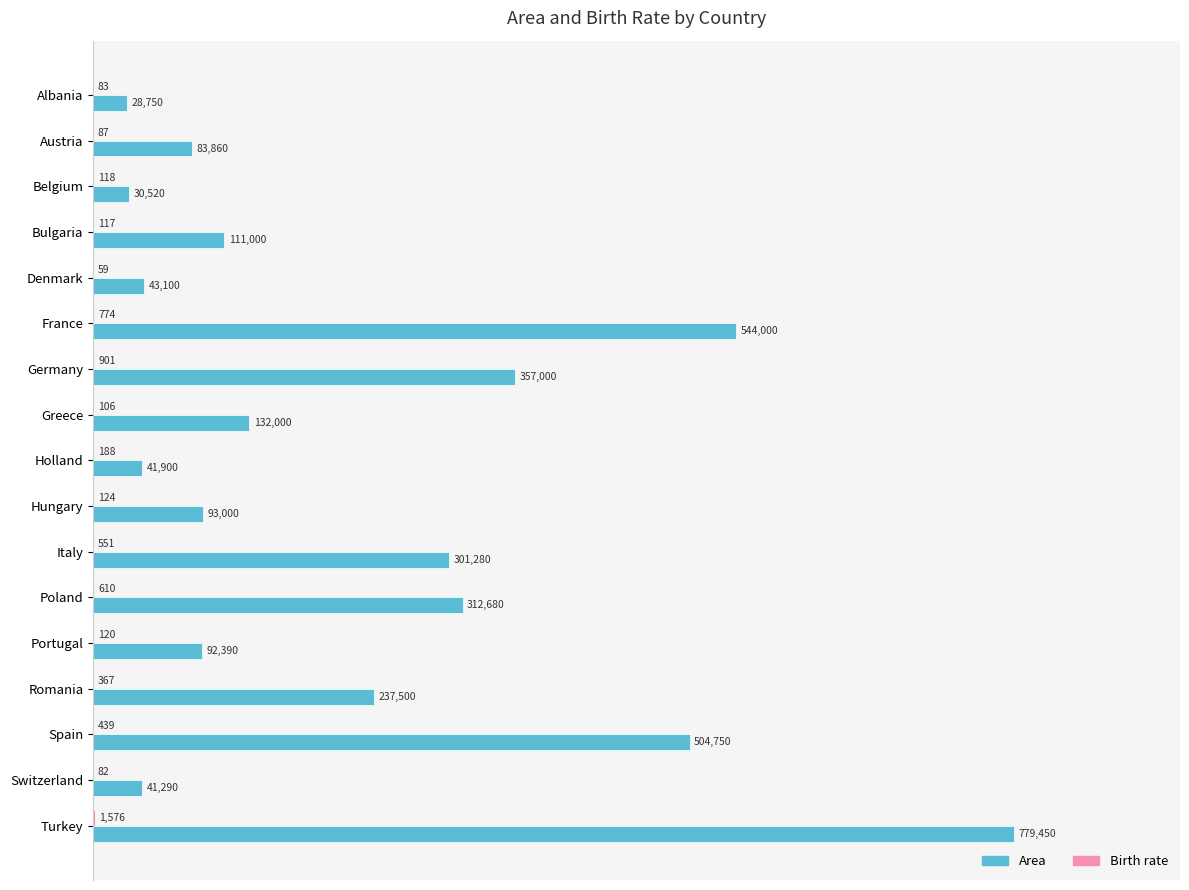

True or false: Area has a value of 301280 at Italy.

True